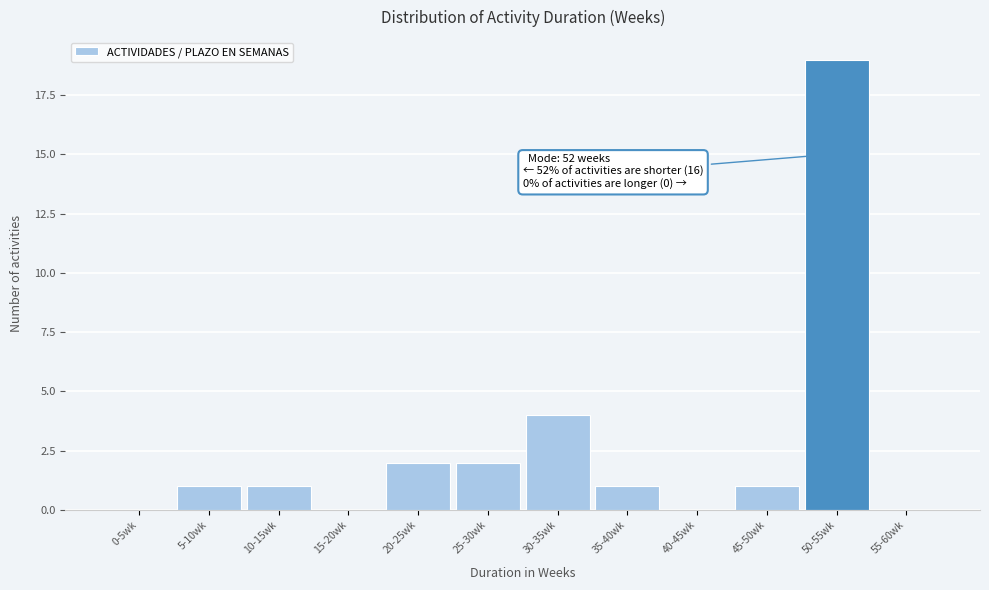

Reading right to left, list all the values displayed in this chart.

55-60wk=0	50-55wk=19	45-50wk=1	40-45wk=0	35-40wk=1	30-35wk=4	25-30wk=2	20-25wk=2	15-20wk=0	10-15wk=1	5-10wk=1	0-5wk=0